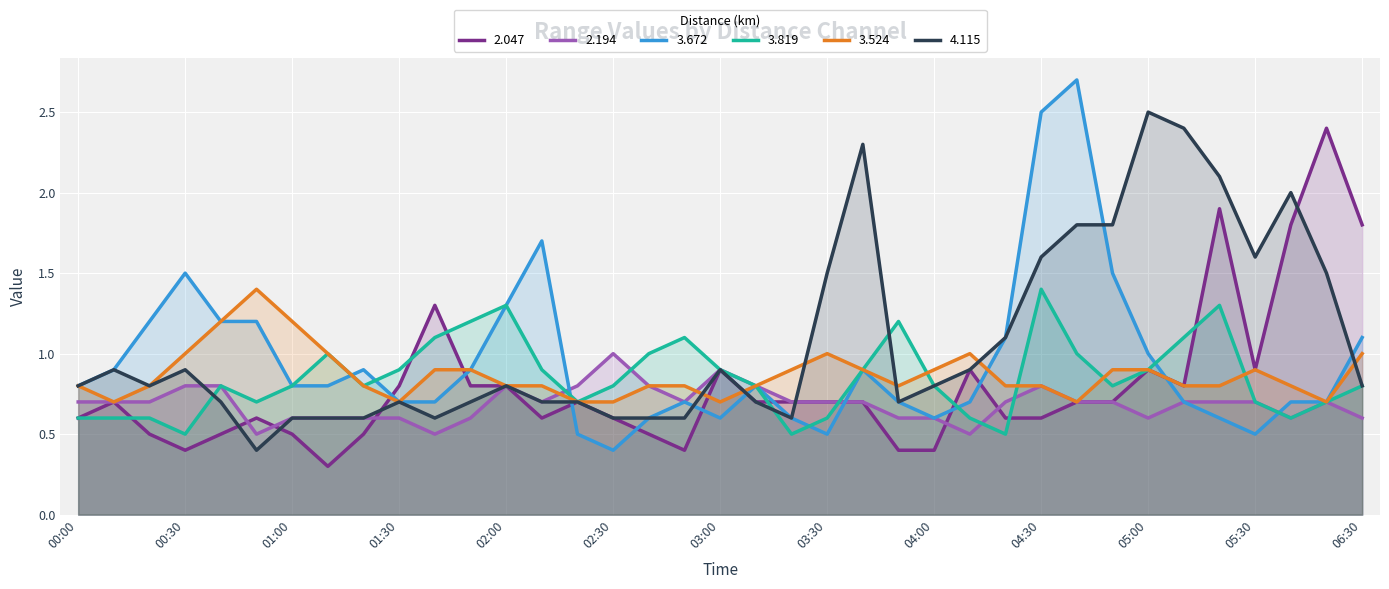

Between 2014/06/22 03:20 and 2014/06/22 03:50, which series saw the biggest shift?

3.819